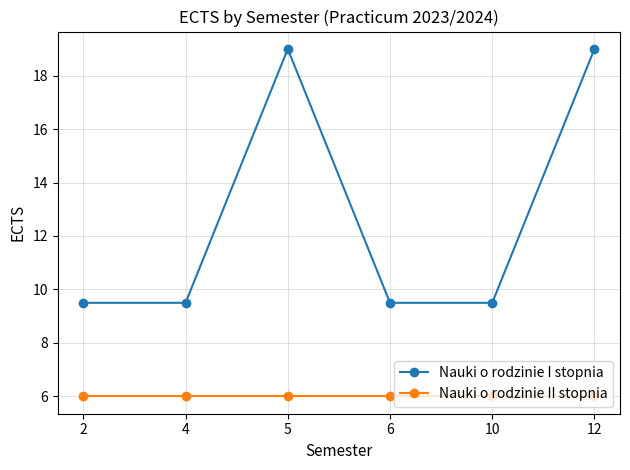

Is it true that Nauki o rodzinie II stopnia equals 8.9 at 5?

False